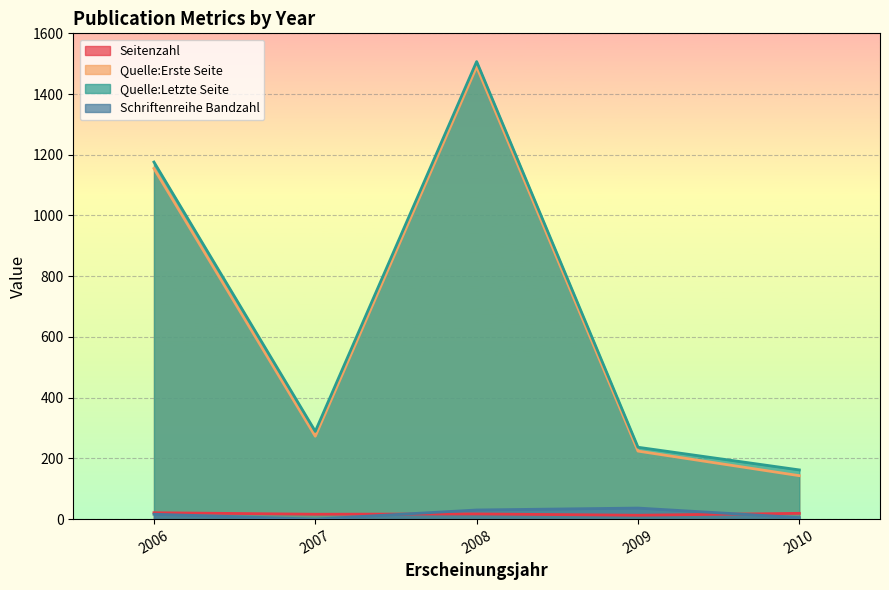

At which category is the sum across all series the highest?

2008